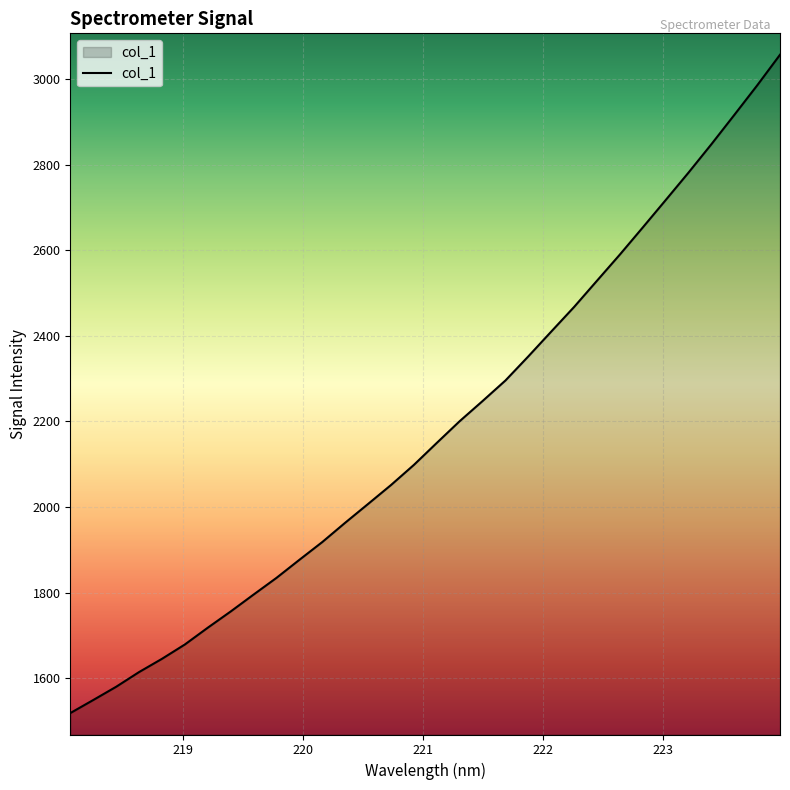

What is the greatest value displayed?

3056.4